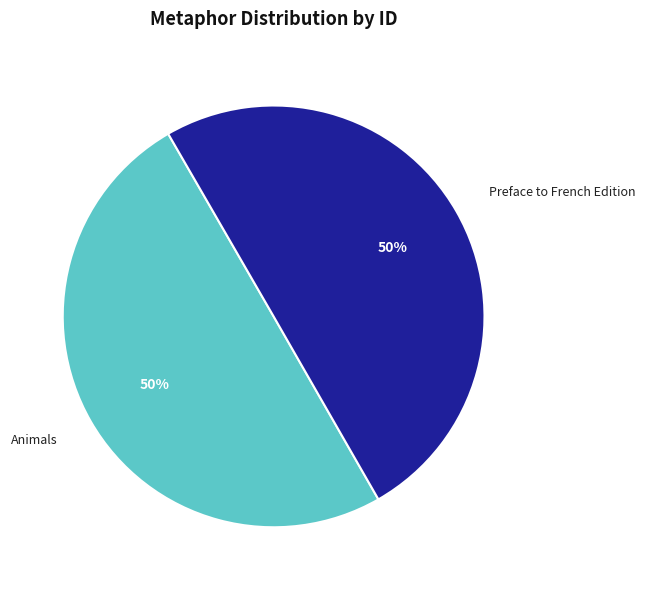

To the nearest percent, what percentage of the pie is Preface to French Edition?

50%